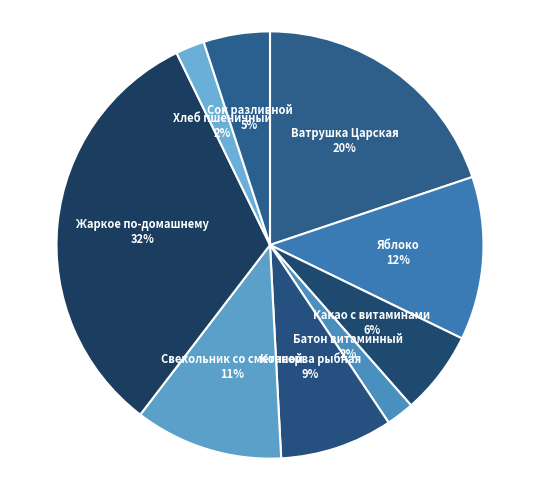

Which has a higher value, Какао с витаминами or Хлеб пшеничный?

Какао с витаминами